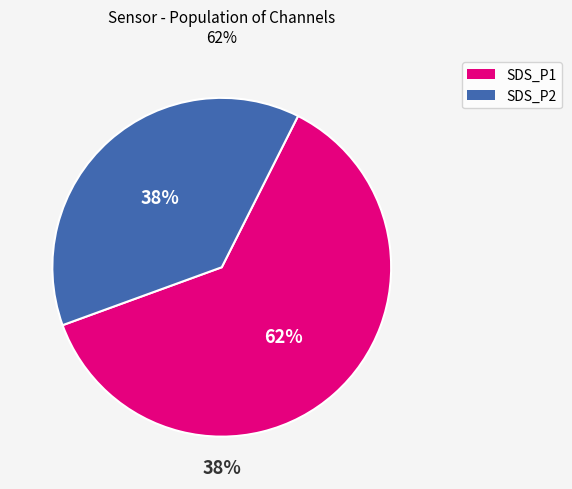

What percentage do SDS_P1 and SDS_P2 together represent?

100.0%